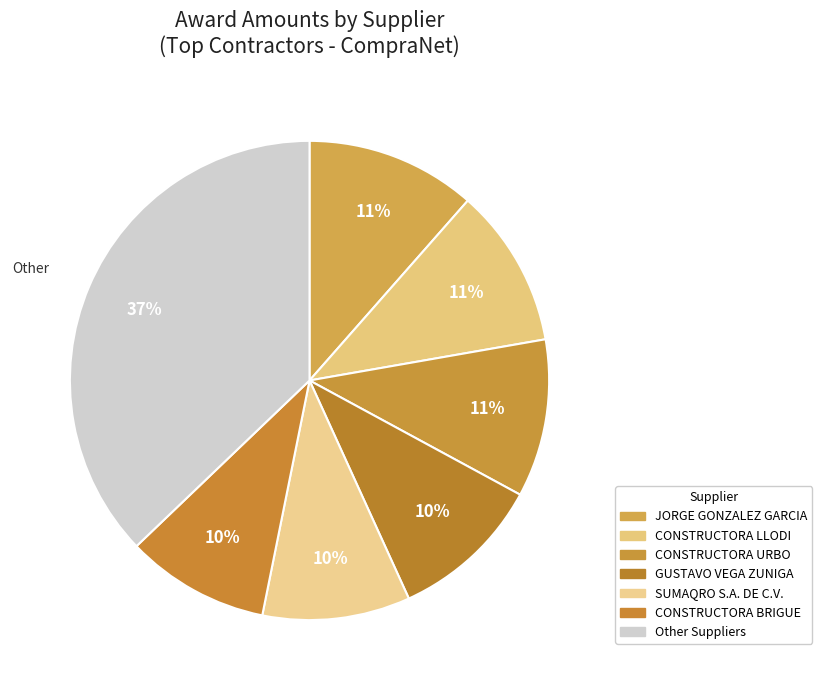

How many segments does this pie chart have?

7